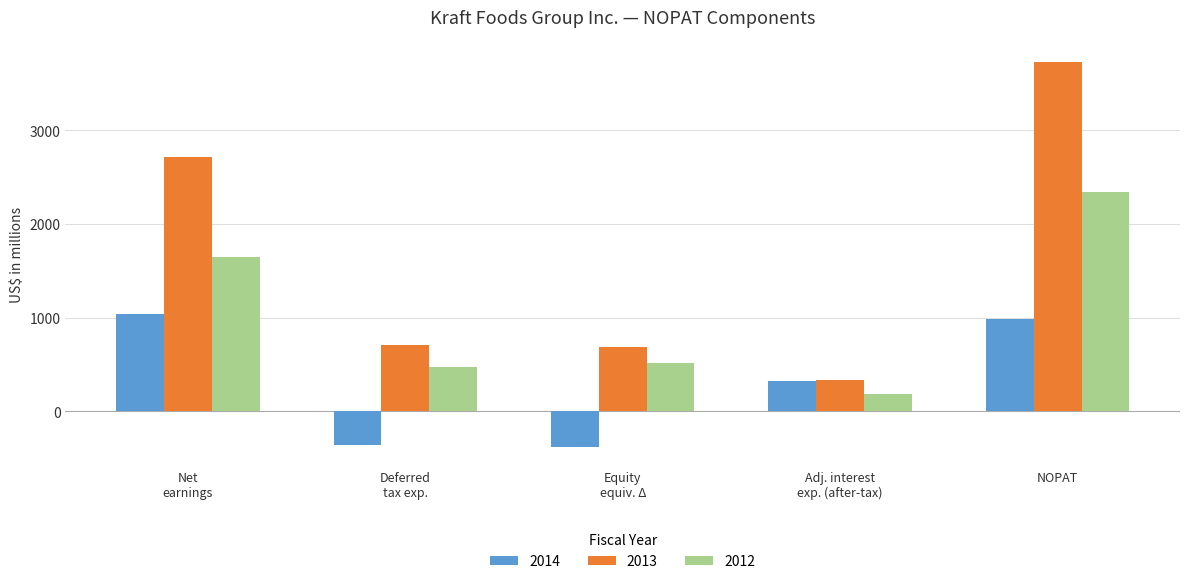

What are all the series names shown in the legend?

2014, 2013, 2012